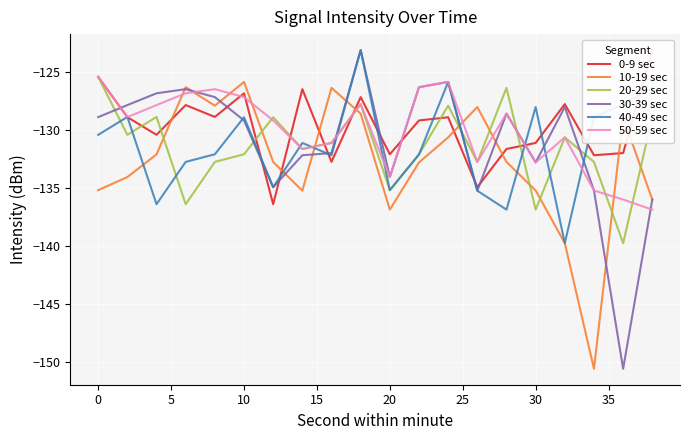

What is the difference between the second highest and minimum values in the 30-39 sec series?

24.7